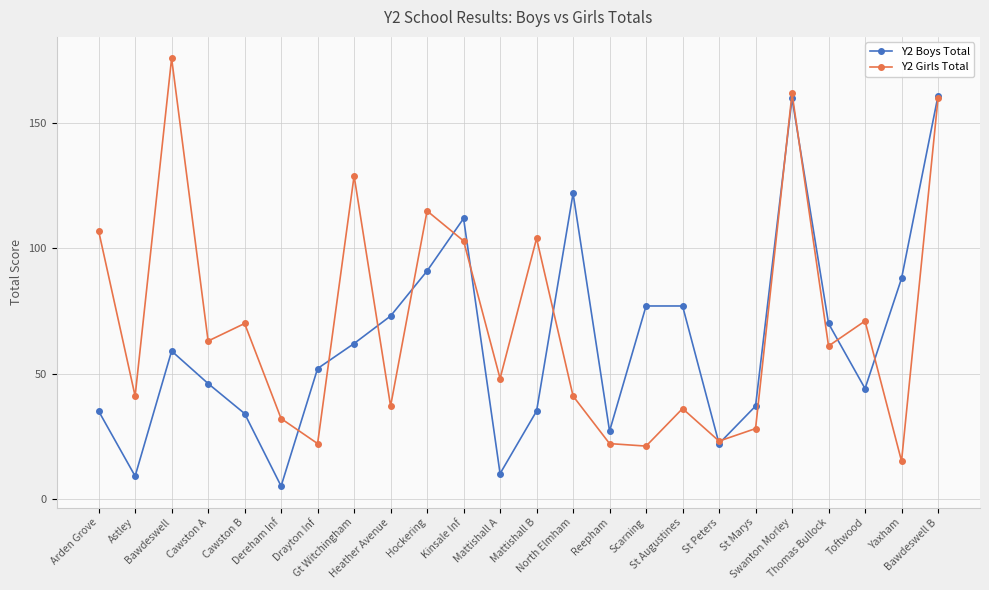

What is the smallest value displayed?

5